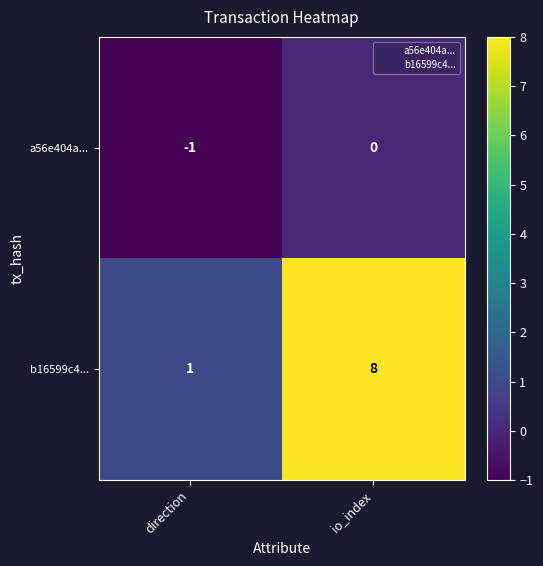

Which category has the lowest value across all series?

direction